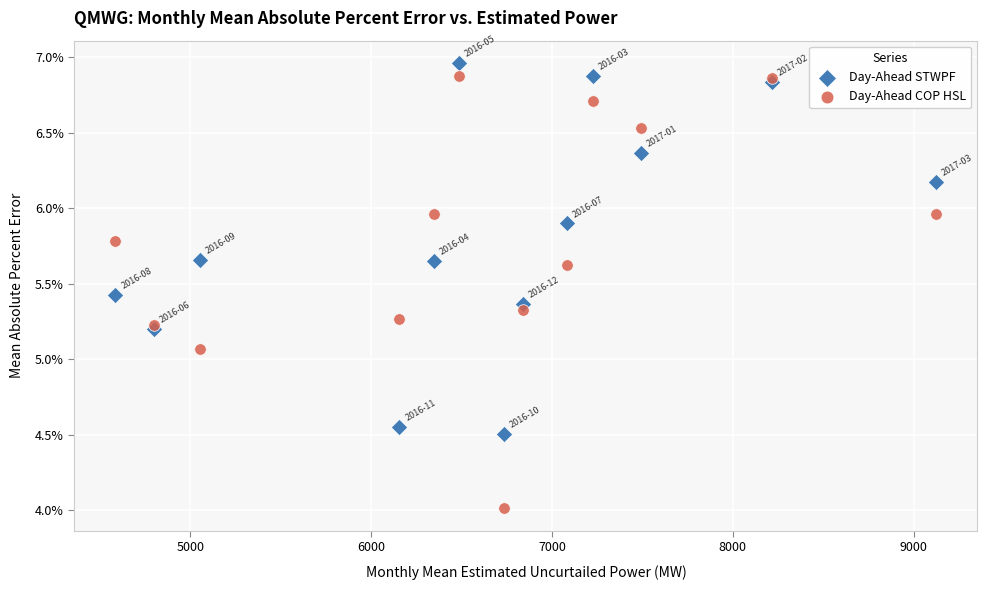

What are all the series names shown in the legend?

Day-Ahead STWPF, Day-Ahead COP HSL